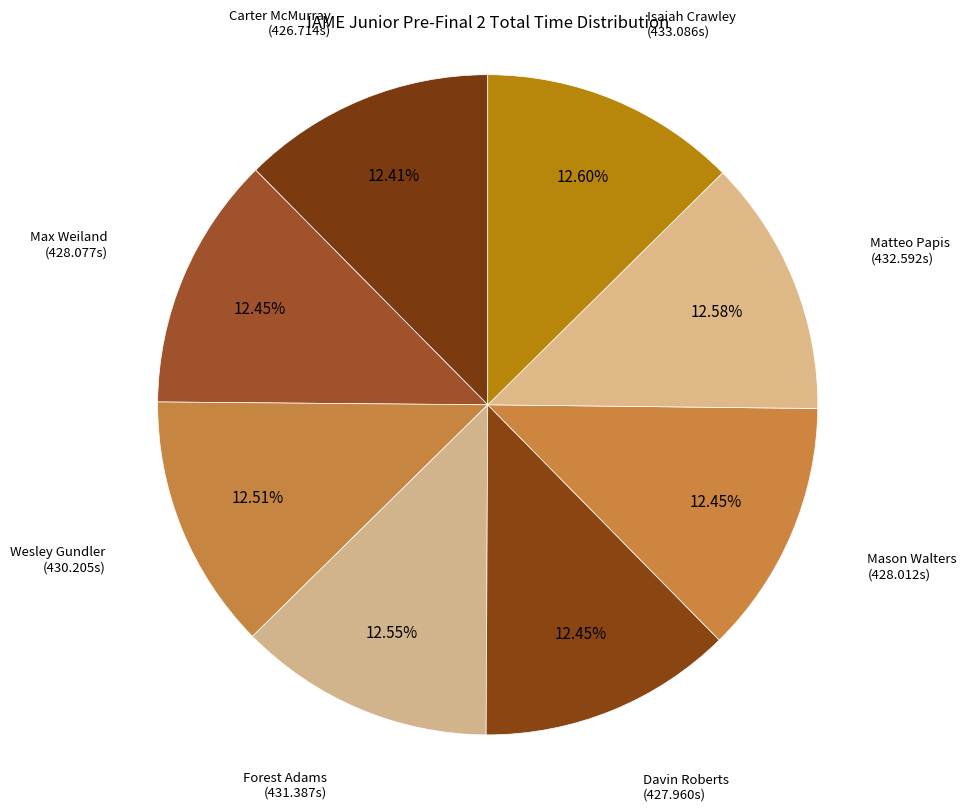

What is the total percentage of Carter McMurray and Max Weiland?

24.9%